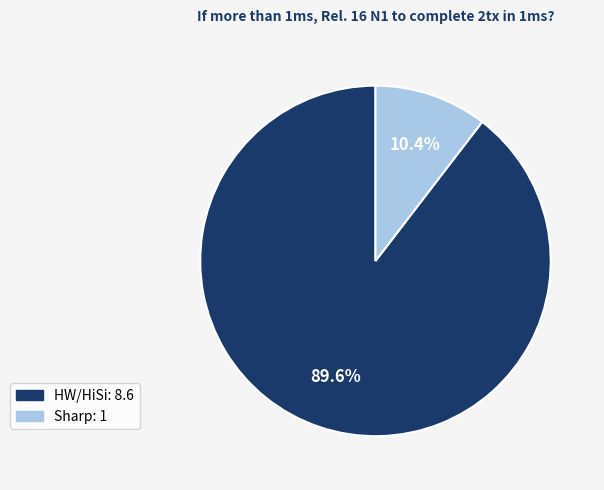

Approximately how many times larger is the value at HW/HiSi compared to Sharp?

8.6